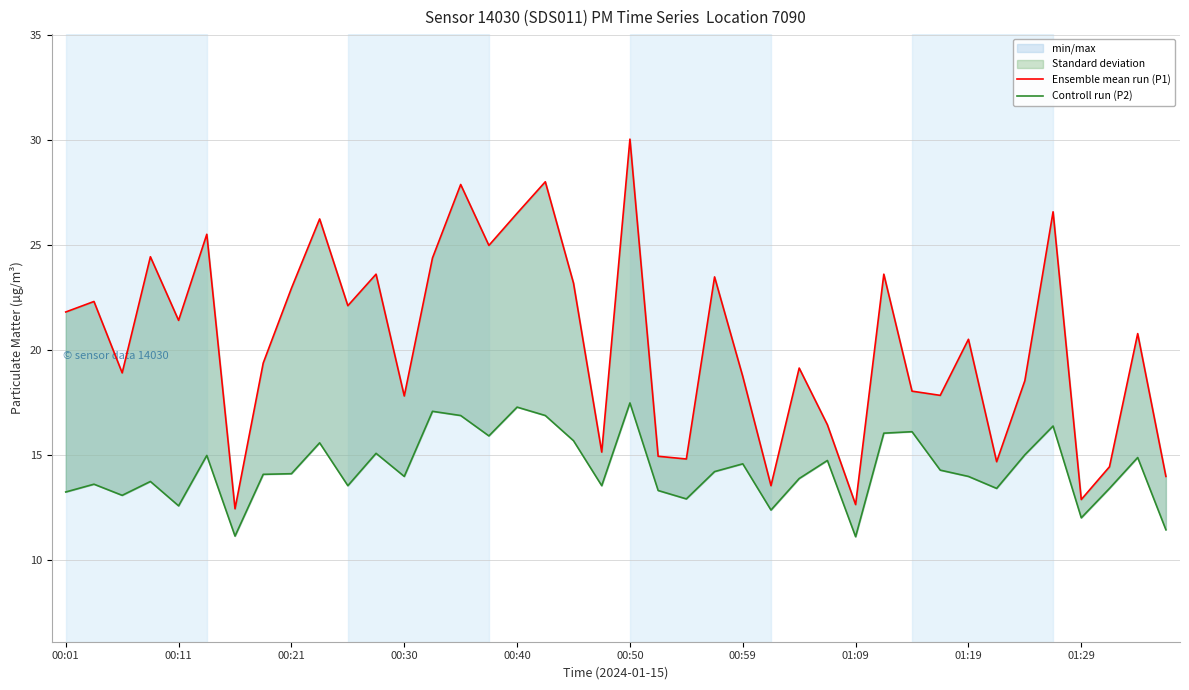

True or false: Controll run (P2) has more than 0 interior local peaks.

True